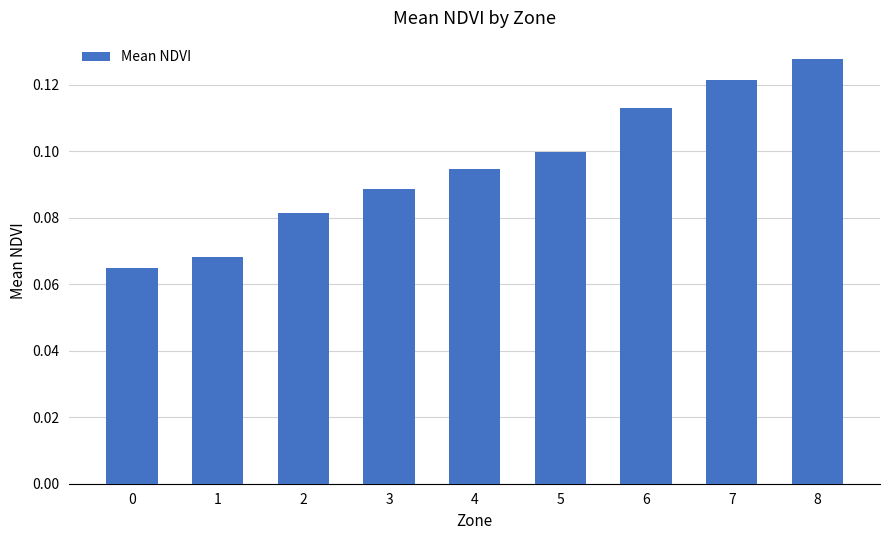

Which label corresponds to the largest value in the chart?

8